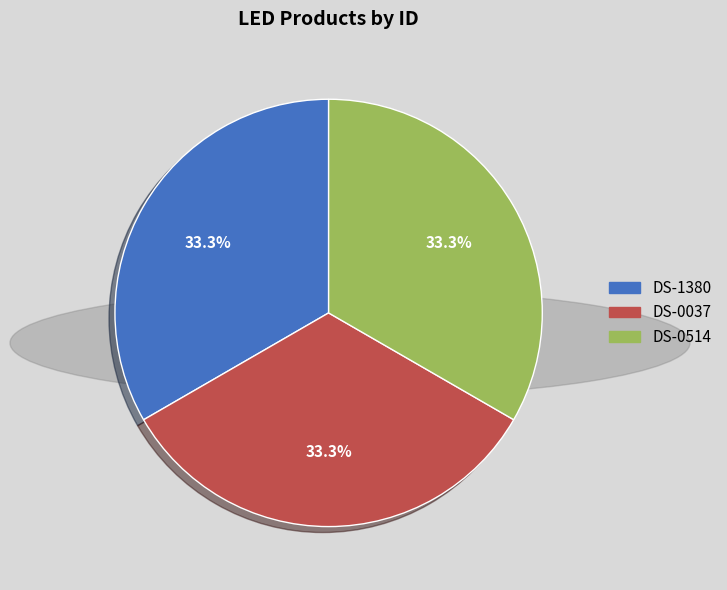

What percentage is the DS-0037 slice, to the nearest percent?

33%